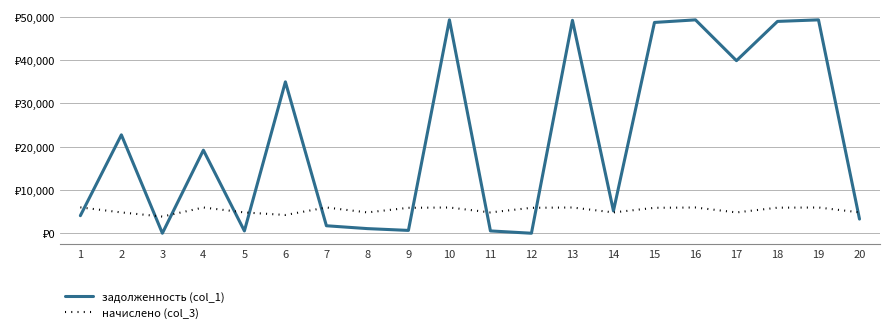

Between which two adjacent categories do задолженность (col_1) and начислено (col_3) first intersect?

1 and 2